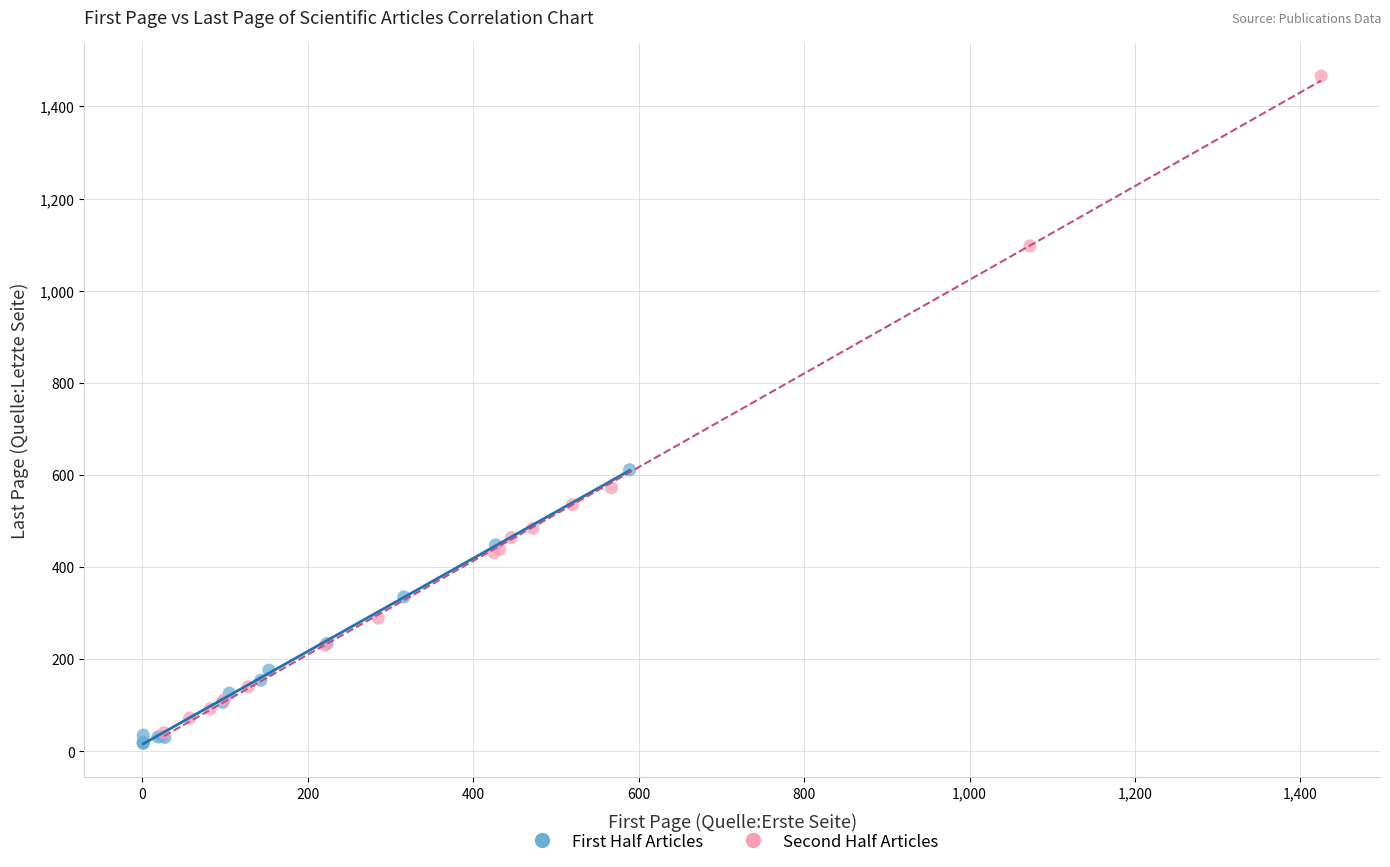

Which series contains the lowest Y value?

First Half Articles